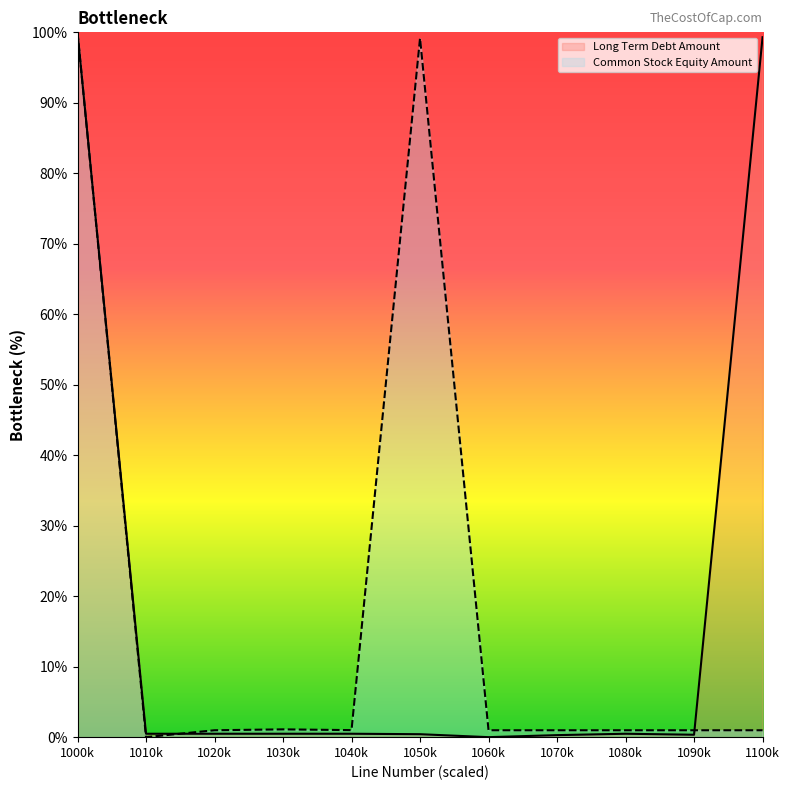

What is the label of the 1st point from the right?

1100k